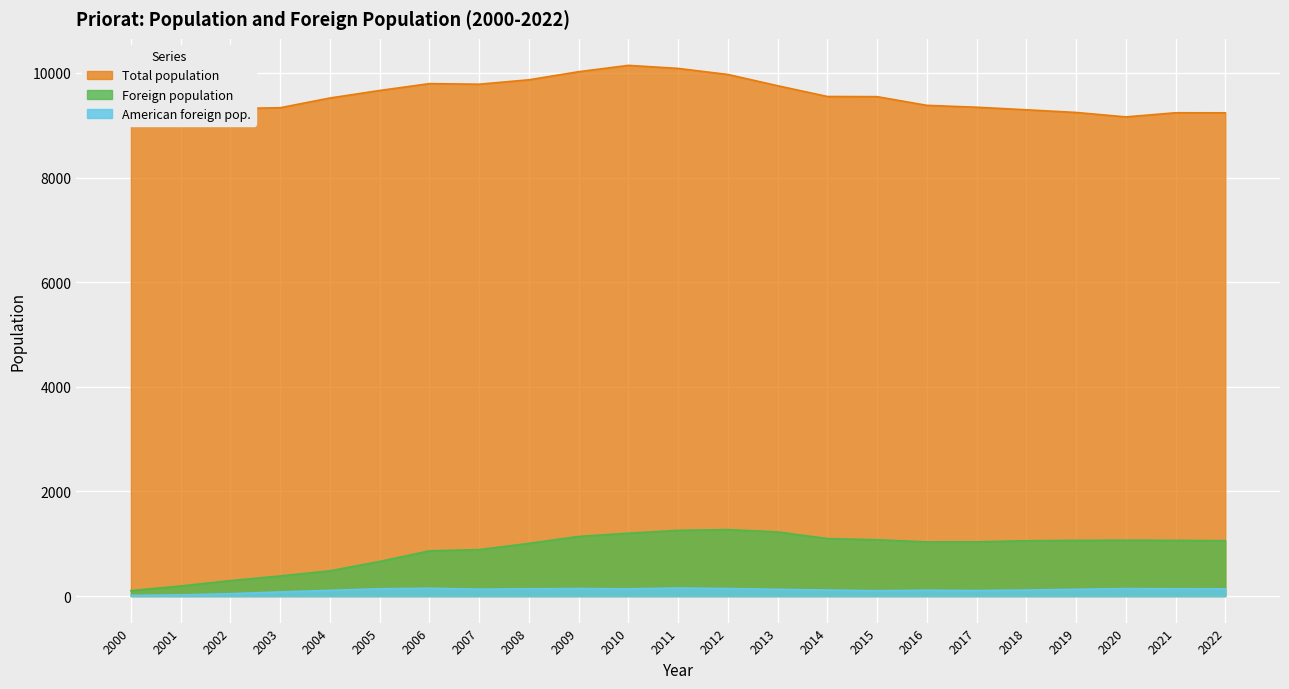

At how many categories does at least one series exceed 4565?

23